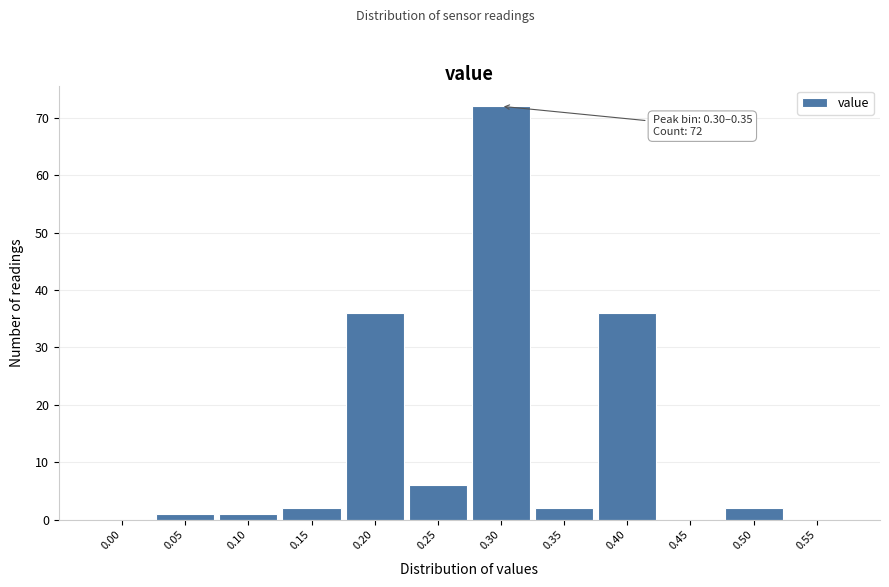

Reading right to left, what are all the values shown in this chart?

0.55=0	0.50=2	0.45=0	0.40=36	0.35=2	0.30=72	0.25=6	0.20=36	0.15=2	0.10=1	0.05=1	0.00=0